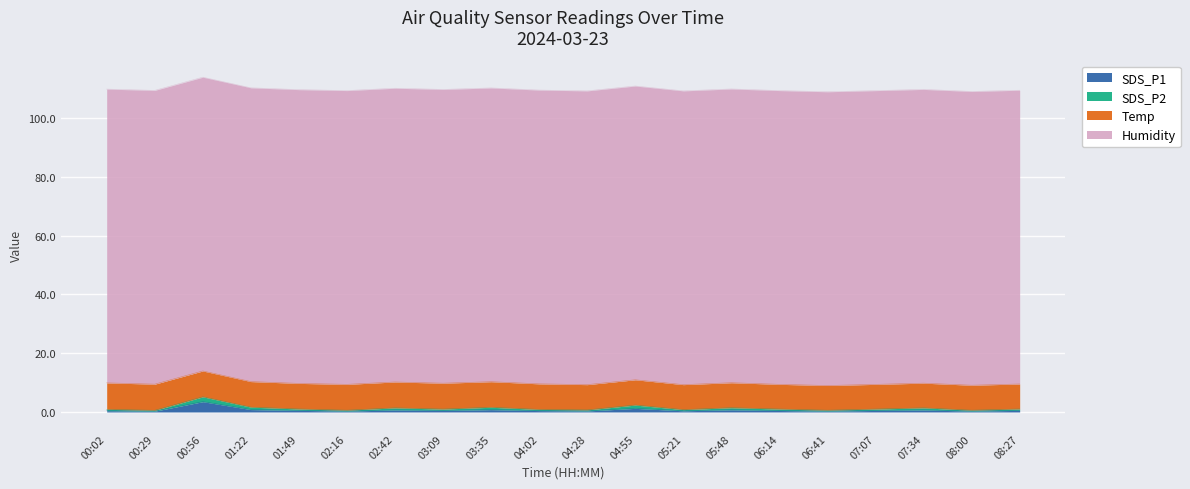

What are all the series names shown in the legend?

SDS_P1, SDS_P2, Temp, Humidity